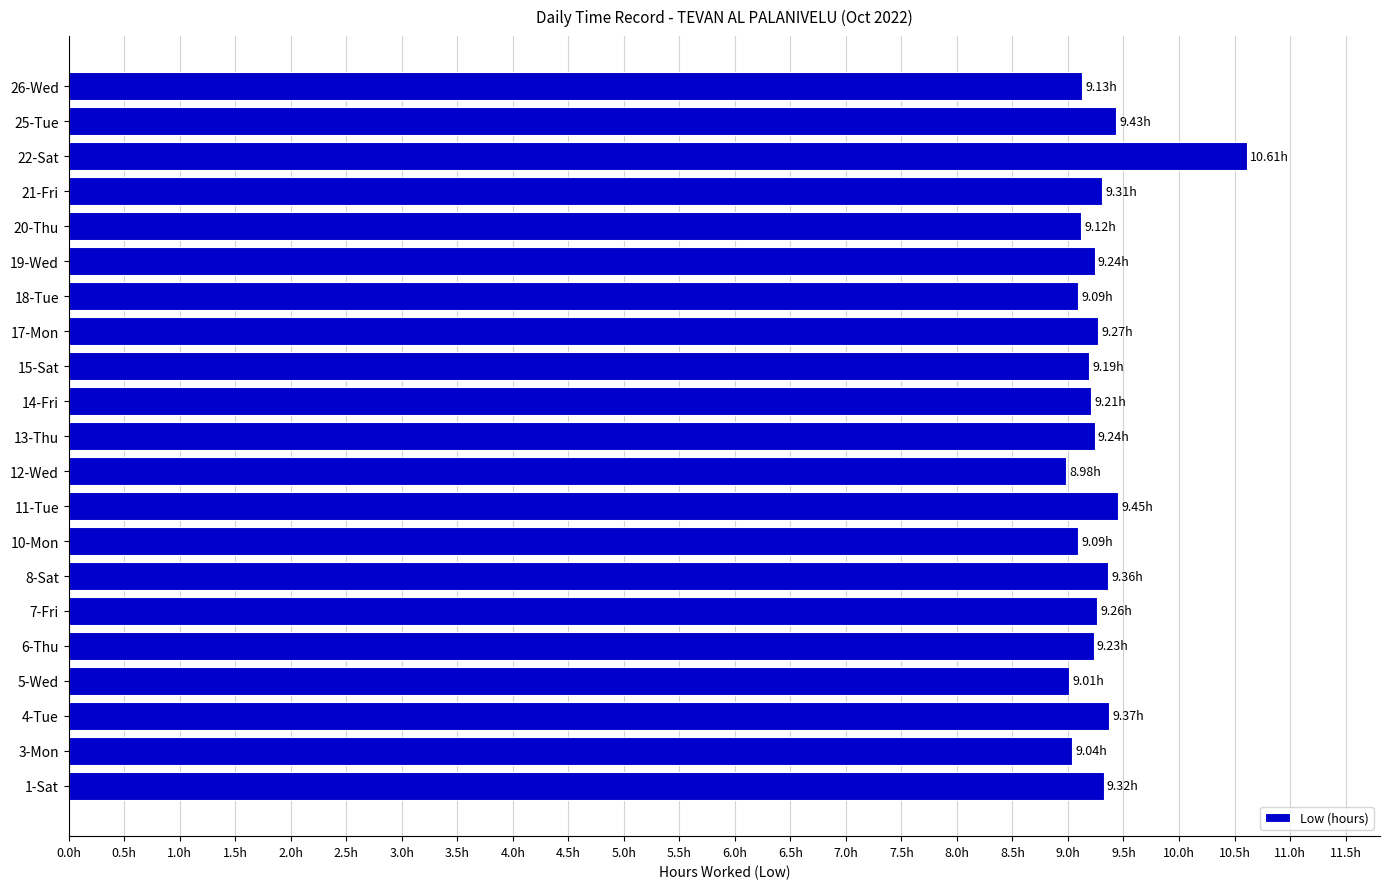

Does the chart contain any negative values?

No